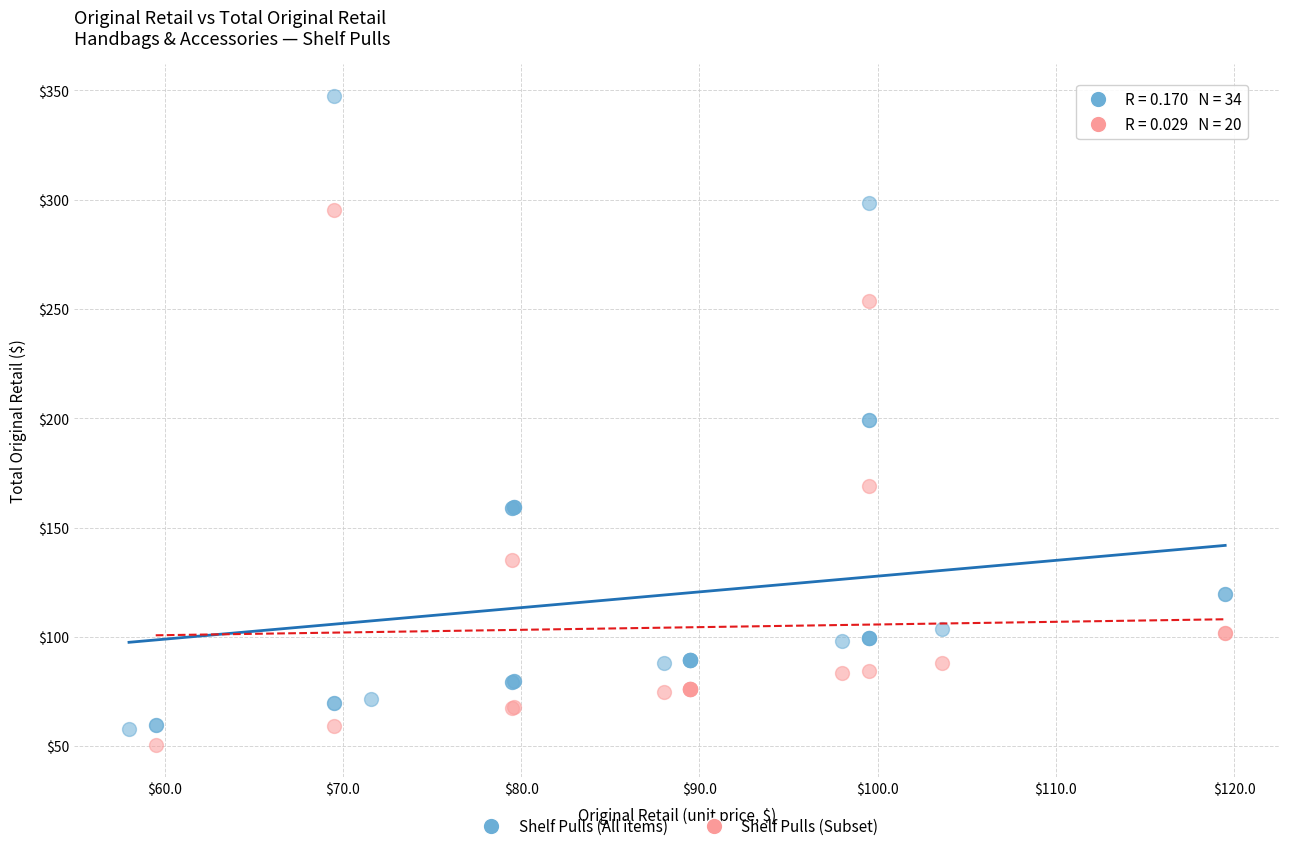

Which series has the widest spread of Y values?

Shelf Pulls (All items)